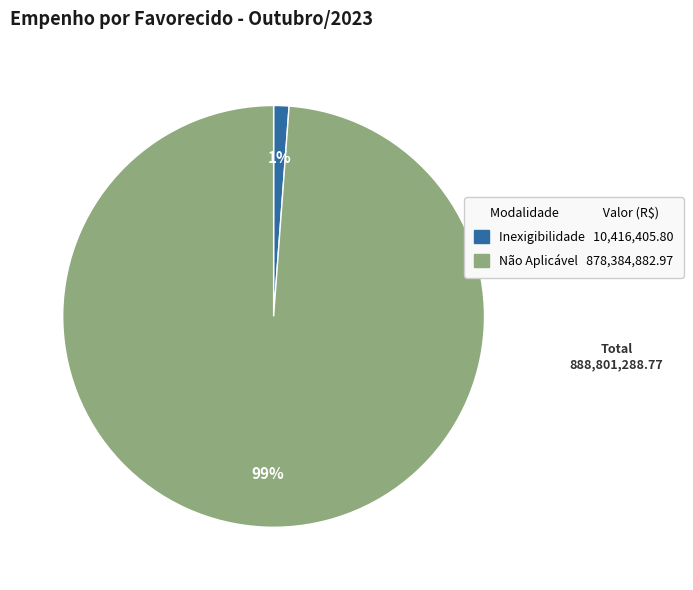

True or false: Inexigibilidade accounts for 14% of the total.

False